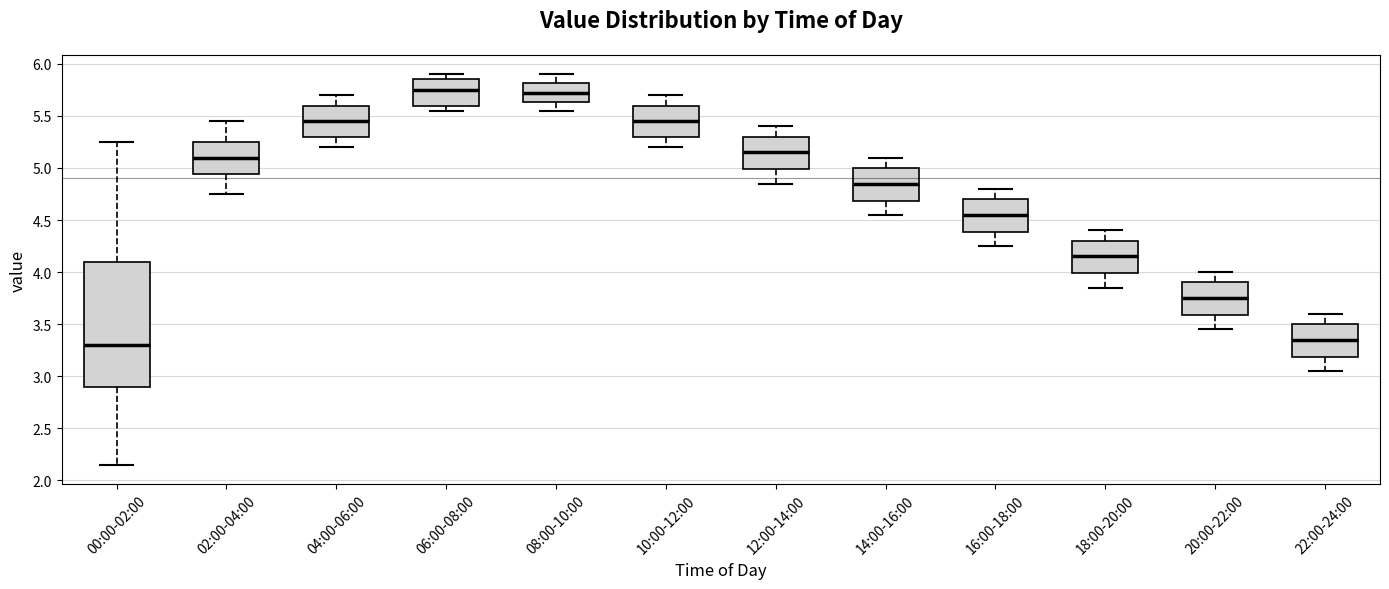

Reading left to right, read every box against the y-axis: the position of its median line, the range the box covers, and the ends of its whiskers. The values are not printed on the chart, so give them approximately, as read against the axis.

00:00-02:00: median 3.30, box 2.90 to 4.10, whiskers 2.15 to 5.25
02:00-04:00: median 5.10, box 4.95 to 5.25, whiskers 4.75 to 5.45
04:00-06:00: median 5.45, box 5.30 to 5.60, whiskers 5.20 to 5.70
06:00-08:00: median 5.75, box 5.60 to 5.85, whiskers 5.55 to 5.90
08:00-10:00: median 5.75, box 5.65 to 5.80, whiskers 5.55 to 5.90
10:00-12:00: median 5.45, box 5.30 to 5.60, whiskers 5.20 to 5.70
12:00-14:00: median 5.15, box 5.00 to 5.30, whiskers 4.85 to 5.40
14:00-16:00: median 4.85, box 4.70 to 5.00, whiskers 4.55 to 5.10
16:00-18:00: median 4.55, box 4.40 to 4.70, whiskers 4.25 to 4.80
18:00-20:00: median 4.15, box 4.00 to 4.30, whiskers 3.85 to 4.40
20:00-22:00: median 3.75, box 3.60 to 3.90, whiskers 3.45 to 4.00
22:00-24:00: median 3.35, box 3.20 to 3.50, whiskers 3.05 to 3.60